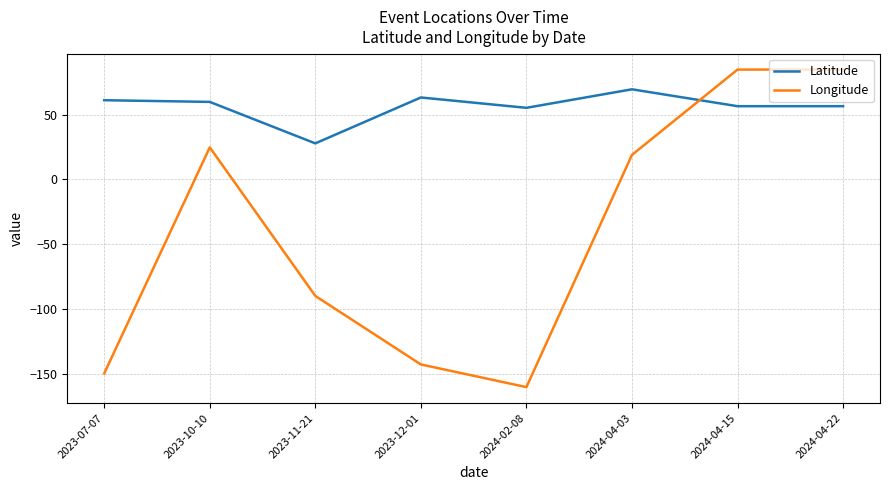

What position from the left is 2024-04-03?

6